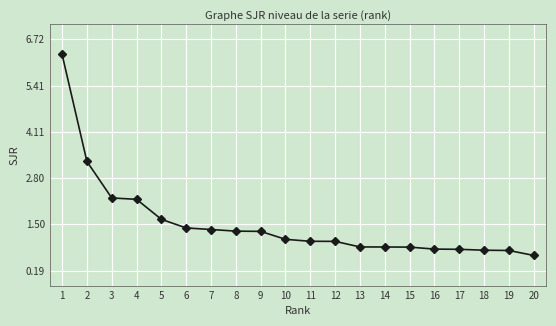

What value does the data have at 10?

1.1